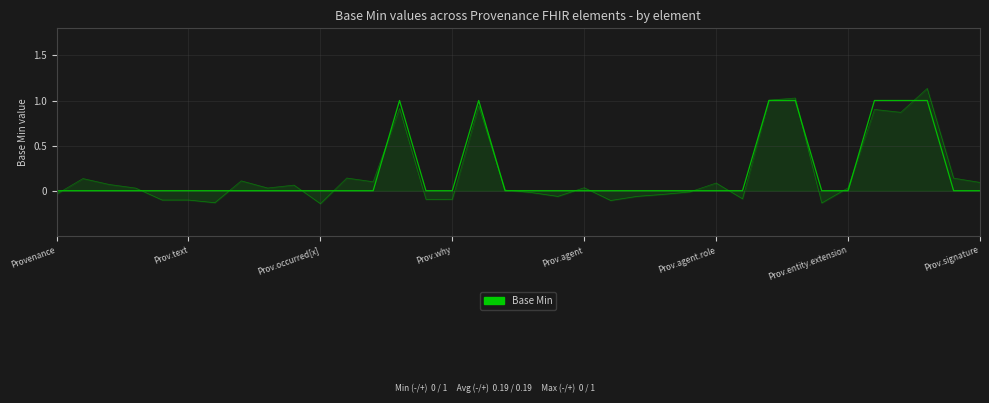

How many values are above zero?

7